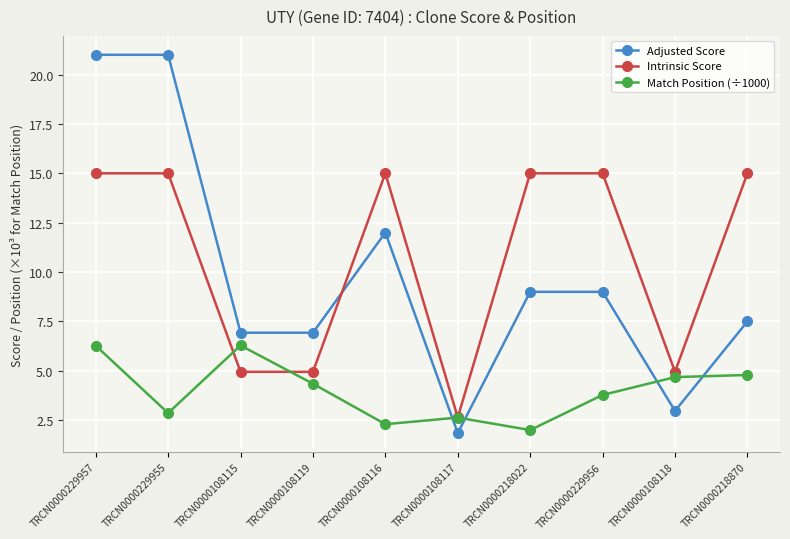

What is the label of the 8th point from the right?

TRCN0000108115